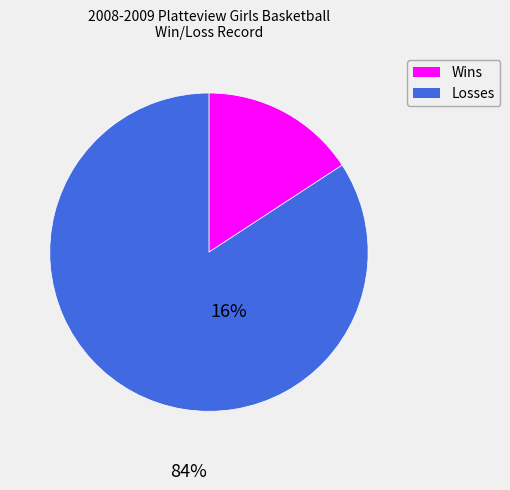

Count the number of slices in the pie.

2